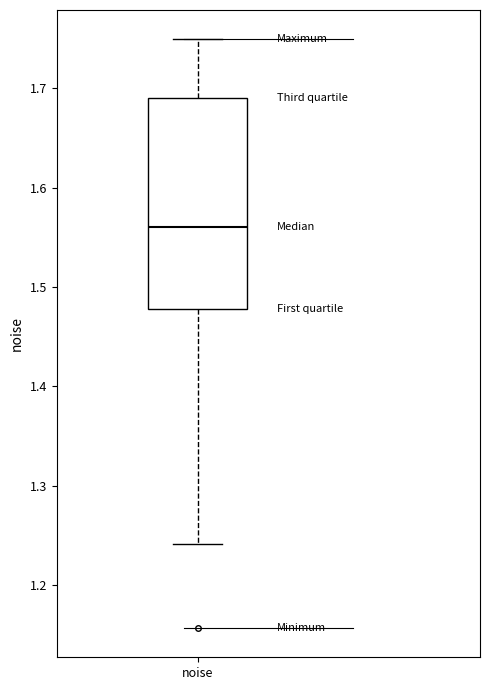

Transcribe this box plot: give where the median line is, the range the box spans, and where the two whiskers end, as read against the y-axis. The values are not printed on the chart, so give them approximately, as read against the axis.

median 1.56, box 1.48 to 1.69, whiskers 1.24 to 1.75